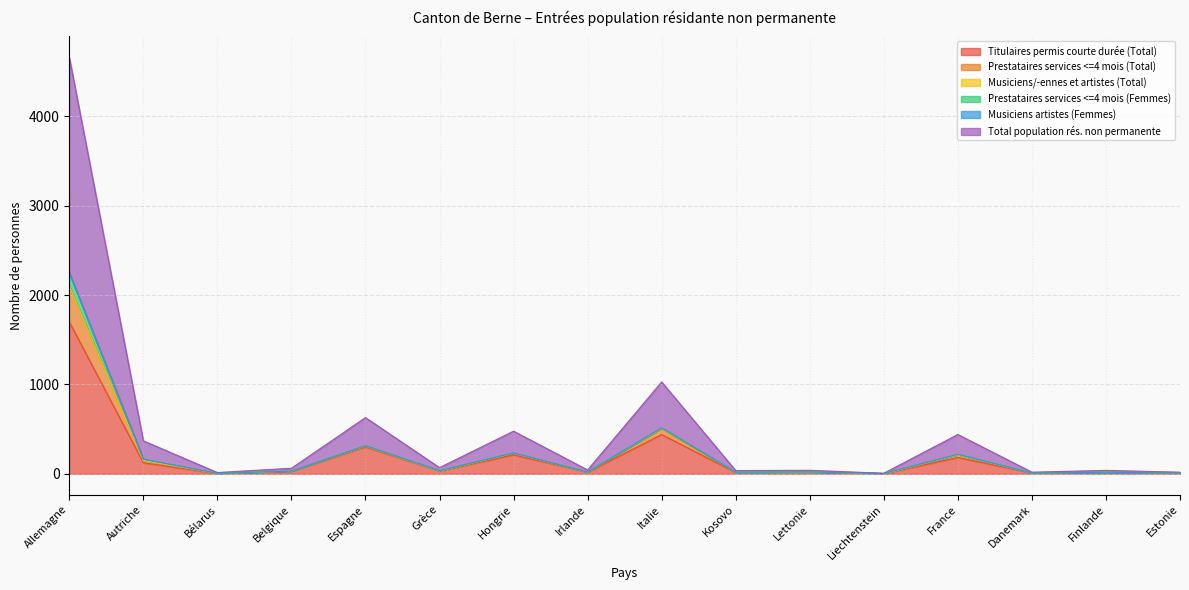

How many data points in Titulaires permis courte durée (Total) are less than 29?

8